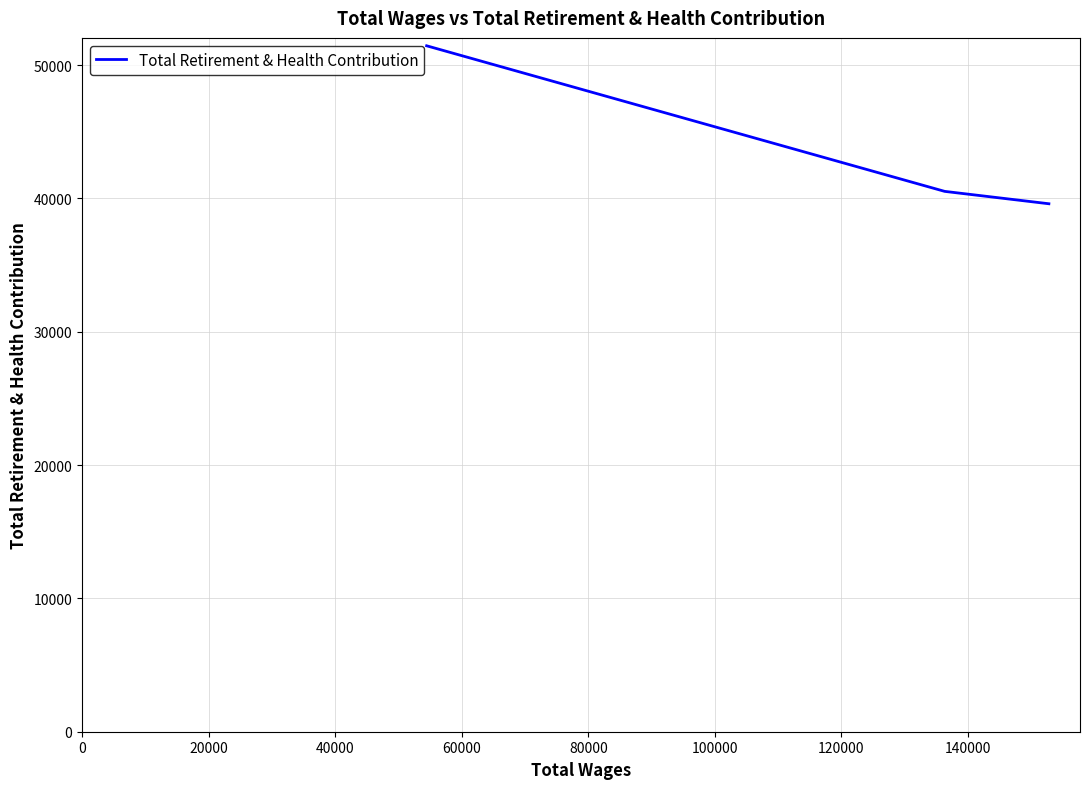

Is this an area chart (filled region under the line)?

No